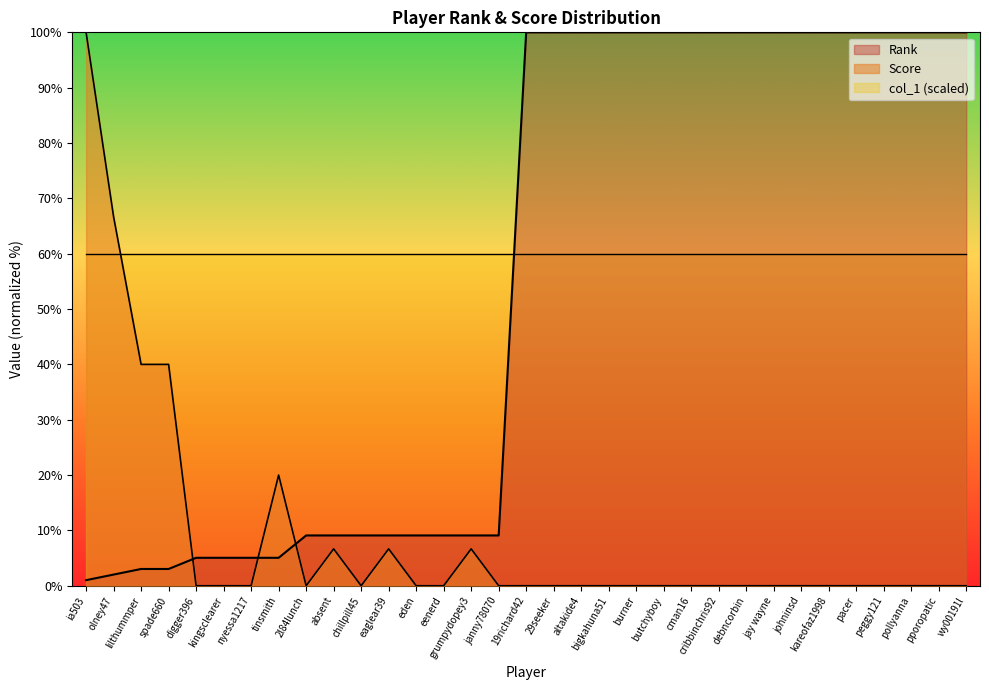

True or false: Score has a value of 0.0 at janny78070.

True